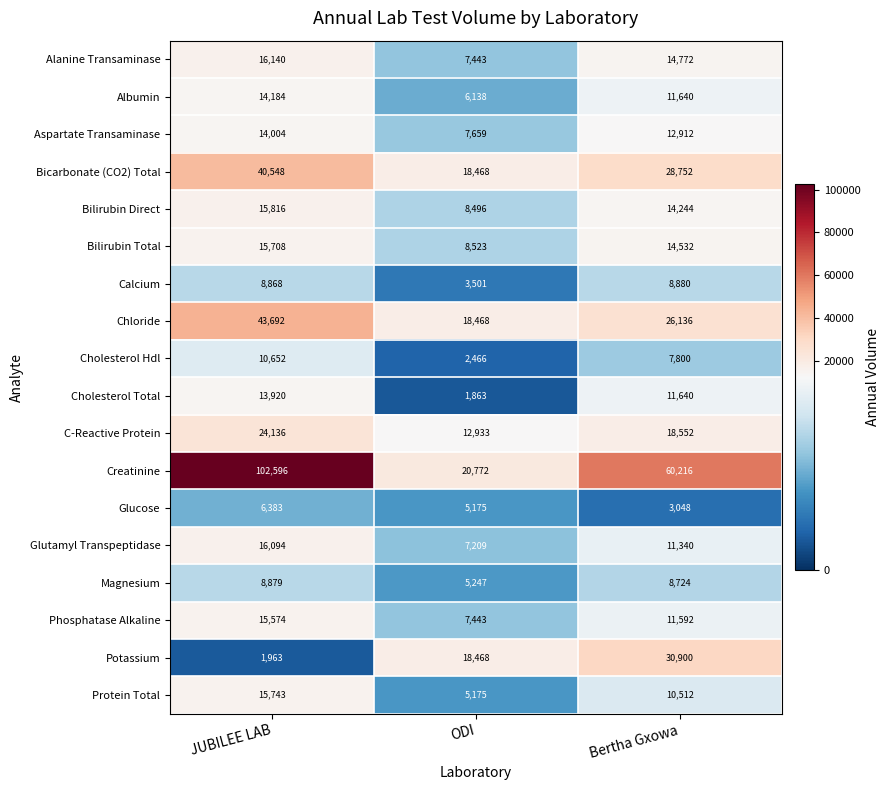

Is the value of Glutamyl Transpeptidase at JUBILEE LAB greater than the value of Calcium at ODI?

Yes